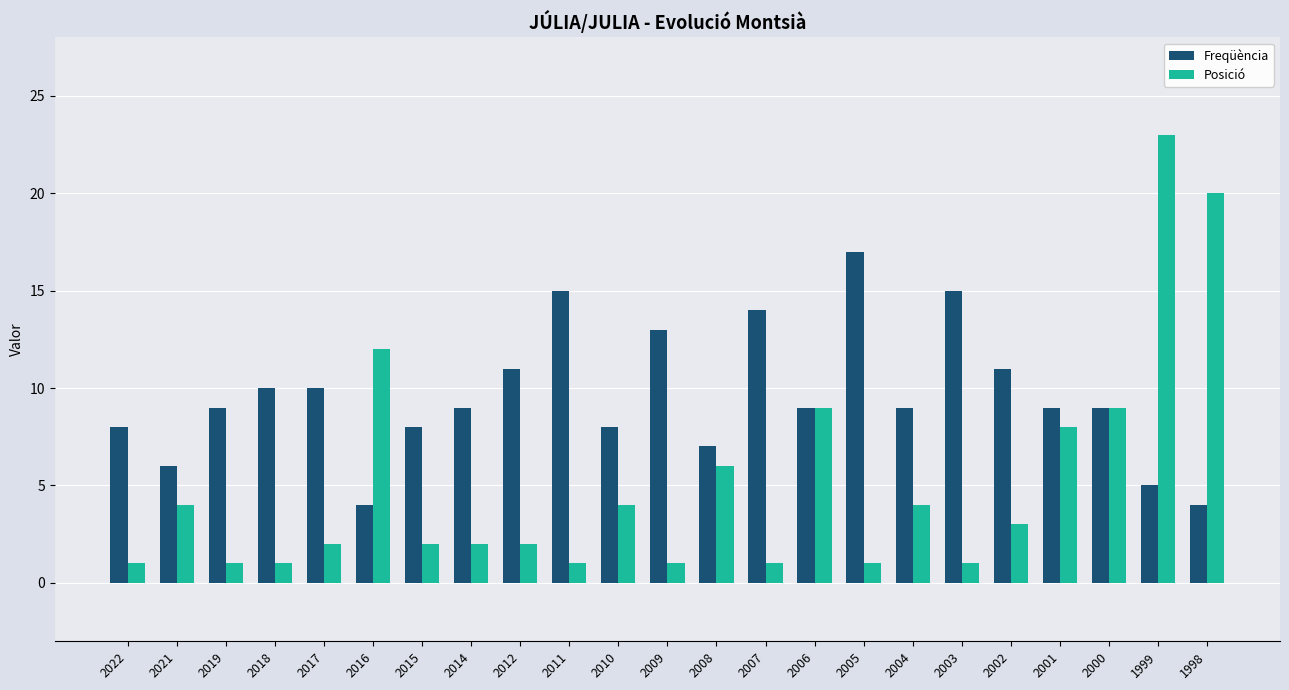

Reading left to right, extract all data points from this chart.

Freqüència: 2022=8	2021=6	2019=9	2018=10	2017=10	2016=4	2015=8	2014=9	2012=11	2011=15	2010=8	2009=13	2008=7	2007=14	2006=9	2005=17	2004=9	2003=15	2002=11	2001=9	2000=9	1999=5	1998=4
Posició: 2022=1	2021=4	2019=1	2018=1	2017=2	2016=12	2015=2	2014=2	2012=2	2011=1	2010=4	2009=1	2008=6	2007=1	2006=9	2005=1	2004=4	2003=1	2002=3	2001=8	2000=9	1999=23	1998=20